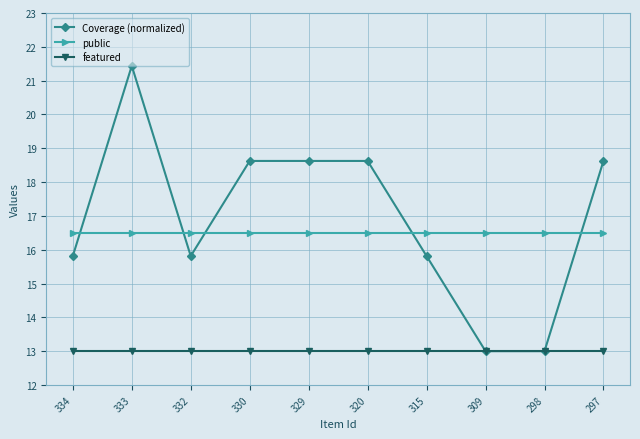

What is the maximum value shown in the chart?

21.4